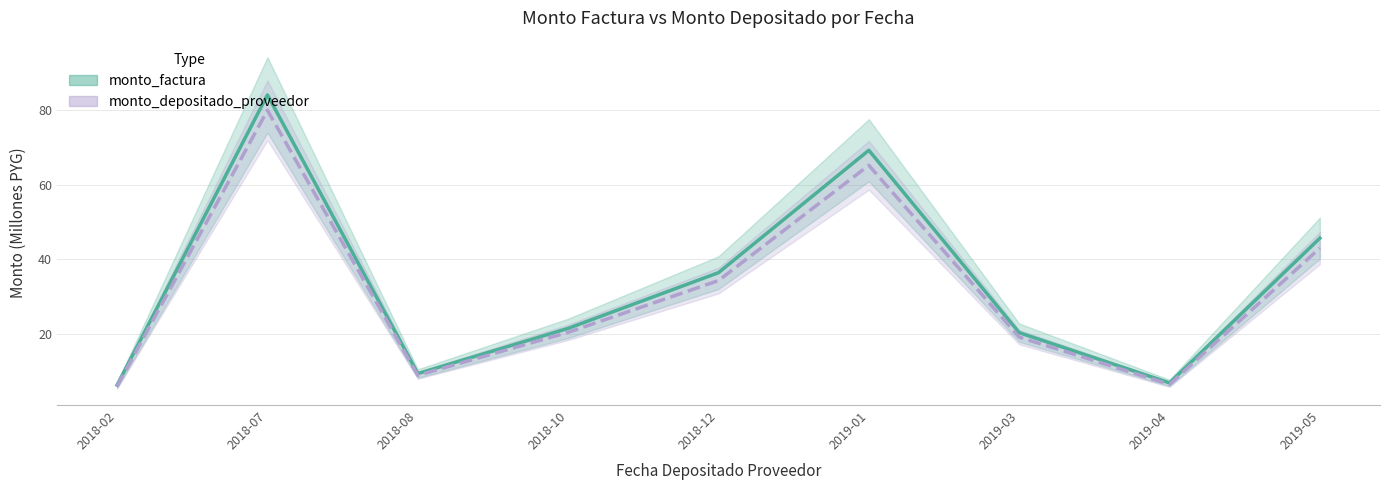

What is the sum of all monto_factura values?

300.1